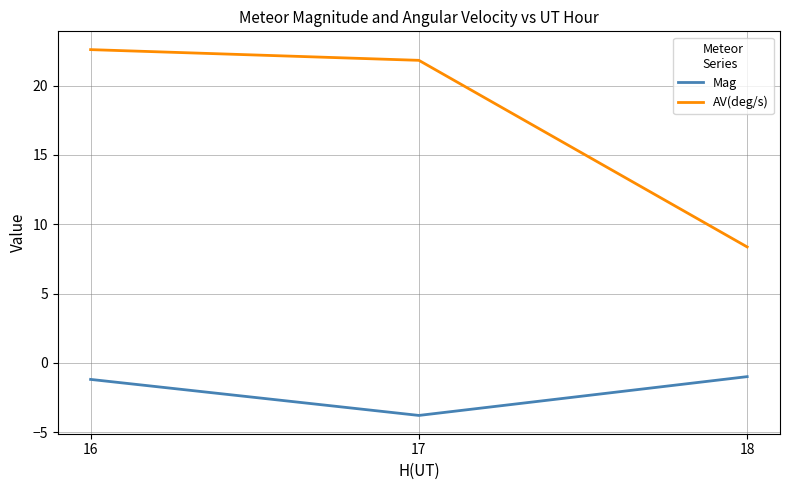

List the series in order of their peak value, highest first.

AV(deg/s), Mag